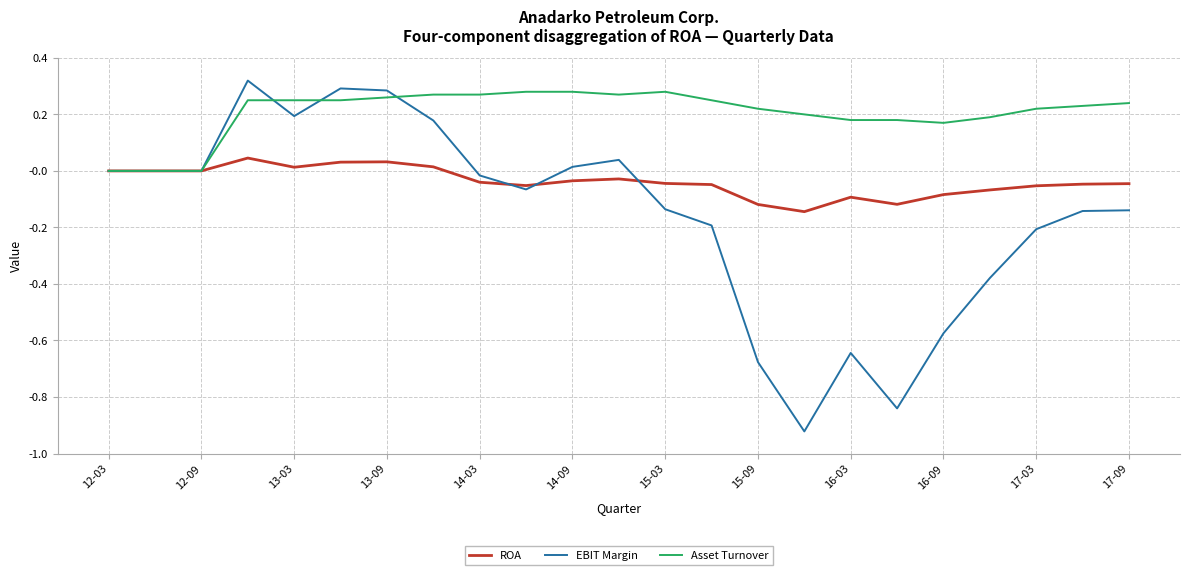

List the series in order of their overall mean, highest first.

Asset Turnover, ROA, EBIT Margin